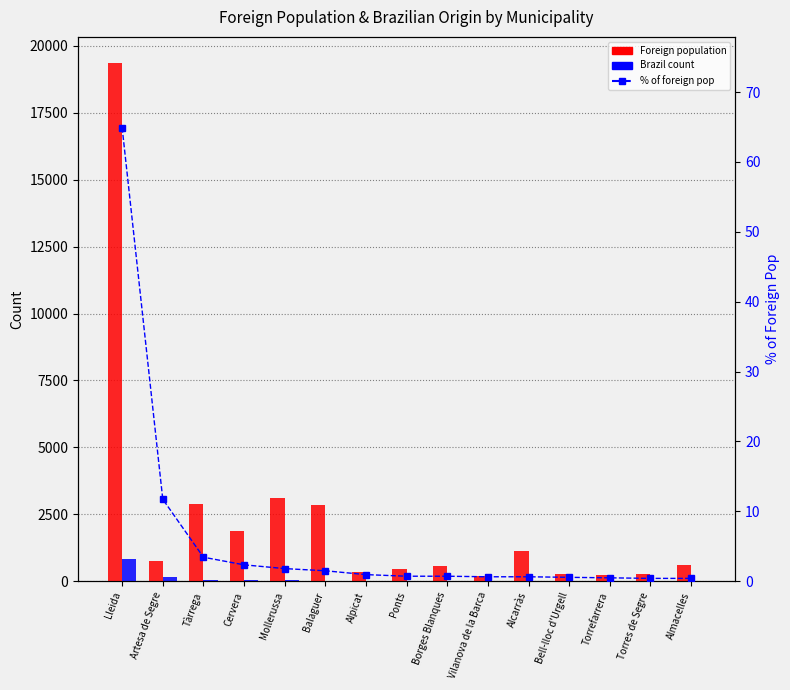

Is it true that % of foreign pop equals 11.7 at Artesa de Segre?

True